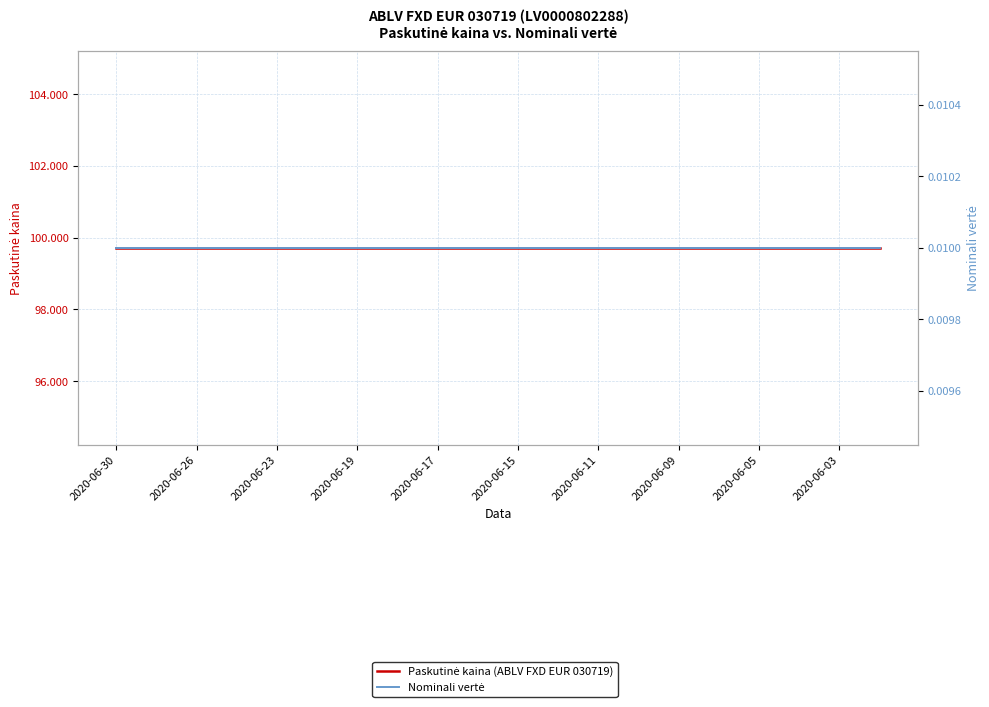

At which category is the sum across all series the highest?

2020-06-30